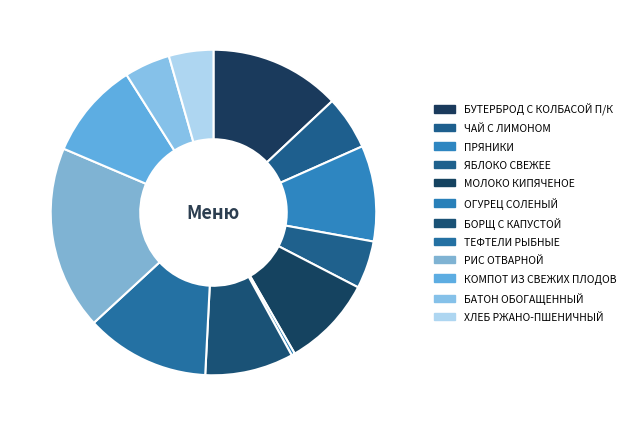

How many segments does this pie chart have?

12